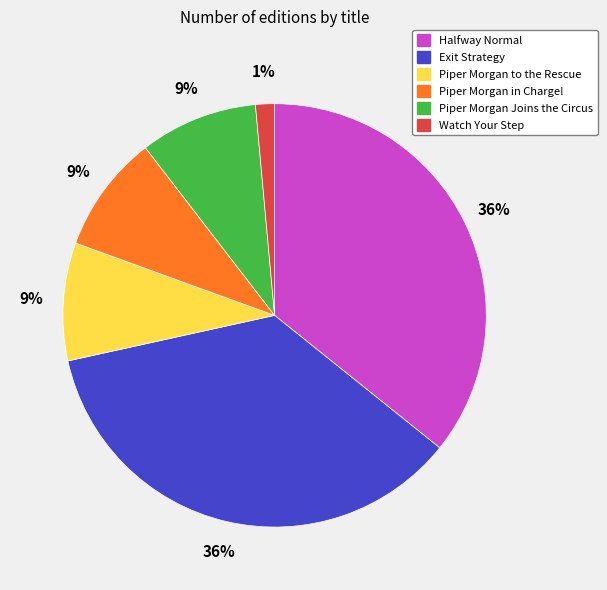

The Piper Morgan in Charge! slice represents 24% of the pie. True or false?

False